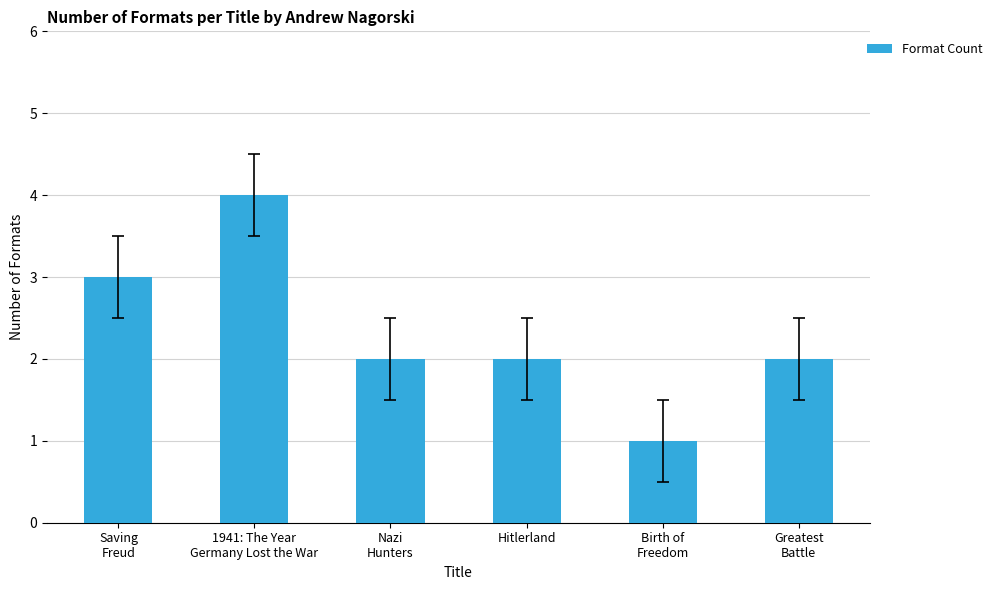

Reading left to right, transcribe all the data shown in this chart.

Saving
Freud=3	1941: The Year
Germany Lost the War=4	Nazi
Hunters=2	Hitlerland=2	Birth of
Freedom=1	Greatest
Battle=2